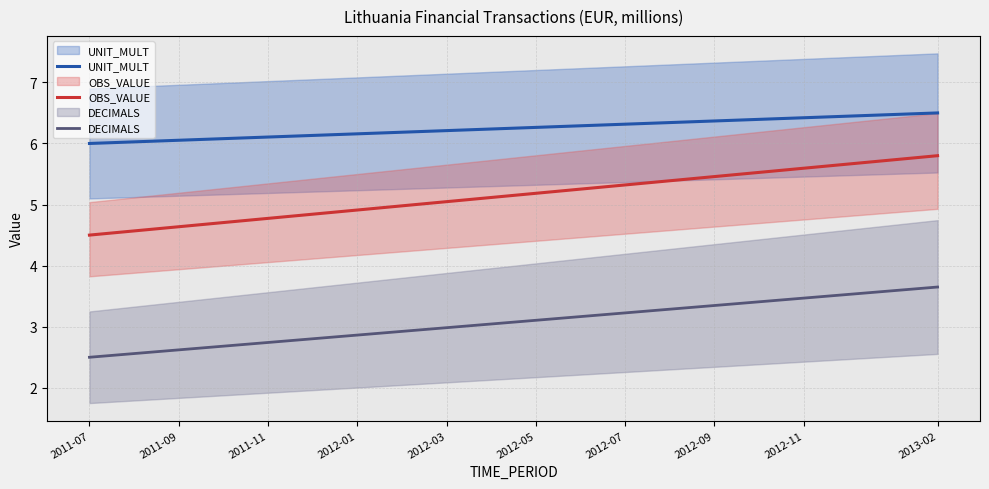

True or false: DECIMALS and UNIT_MULT cross at least once.

False